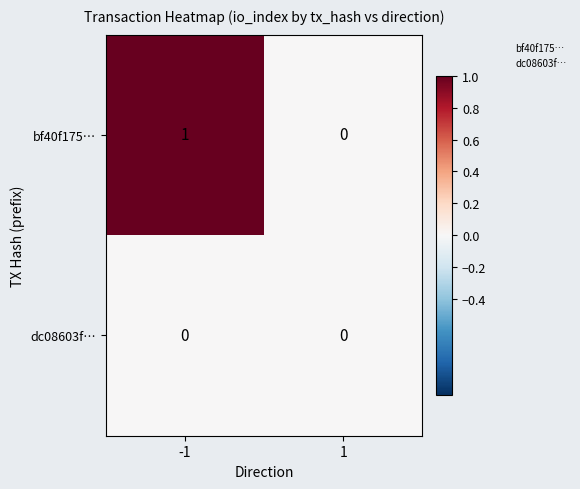

The value of bf40f175… at -1 is 2. True or false?

False